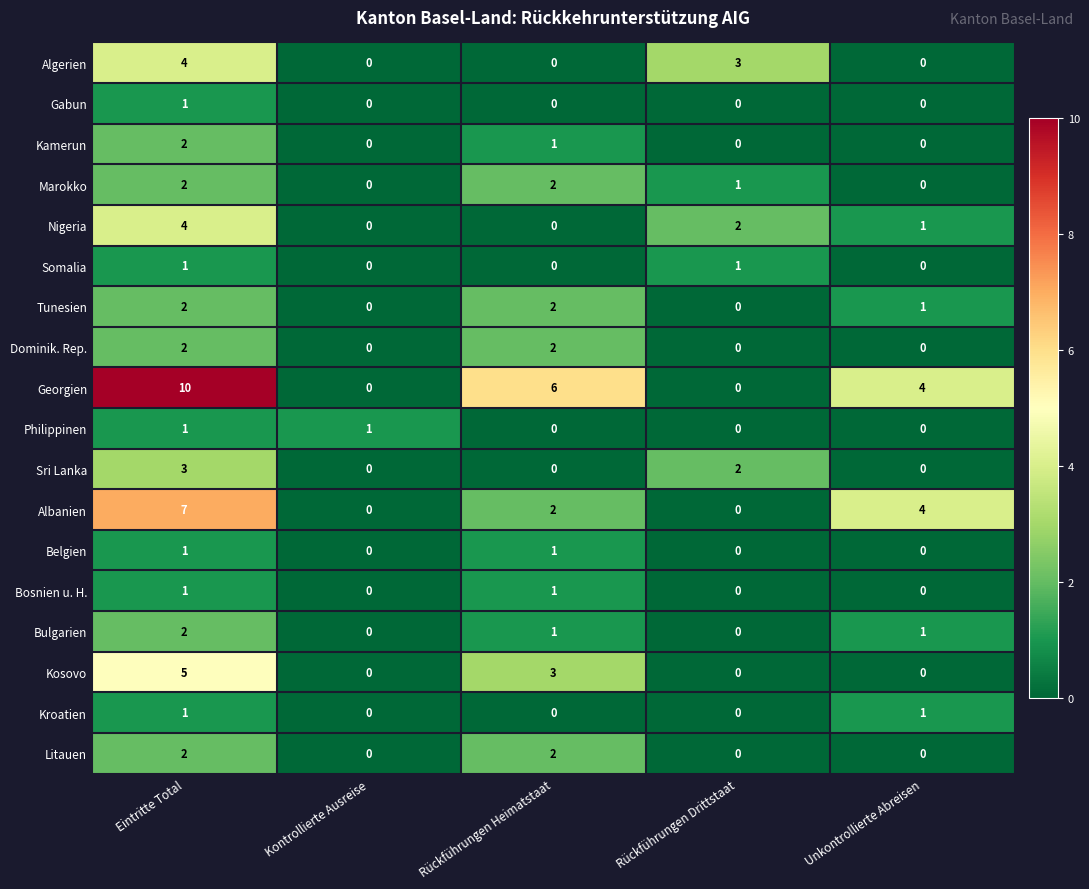

Is it true that Tunesien equals 2 at Rückführungen Heimatstaat?

True